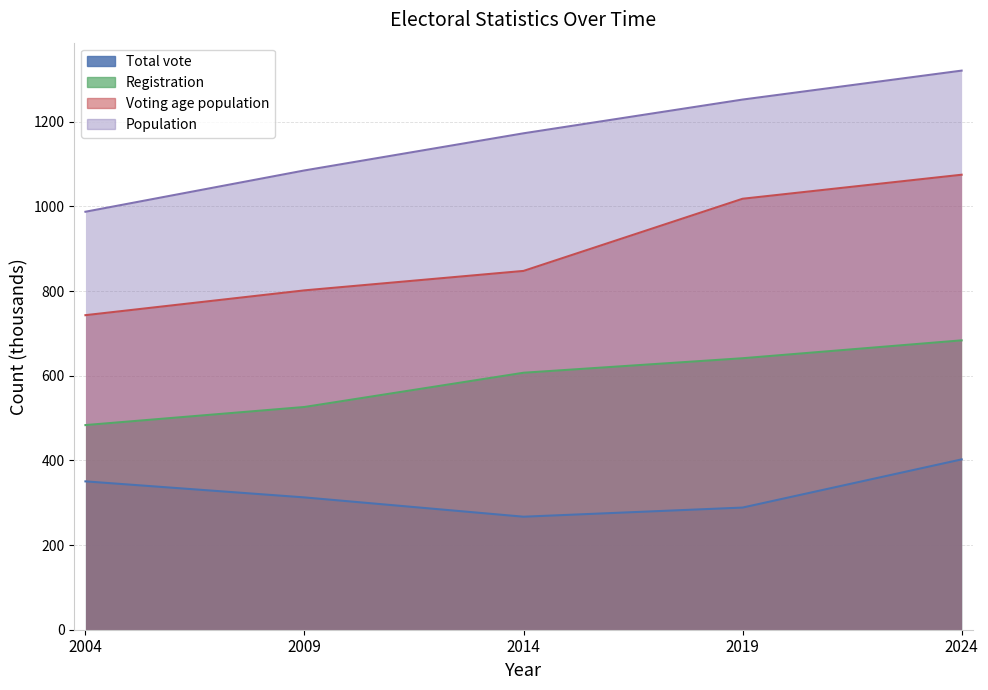

What are all the series names shown in the legend?

Total vote, Registration, Voting age population, Population